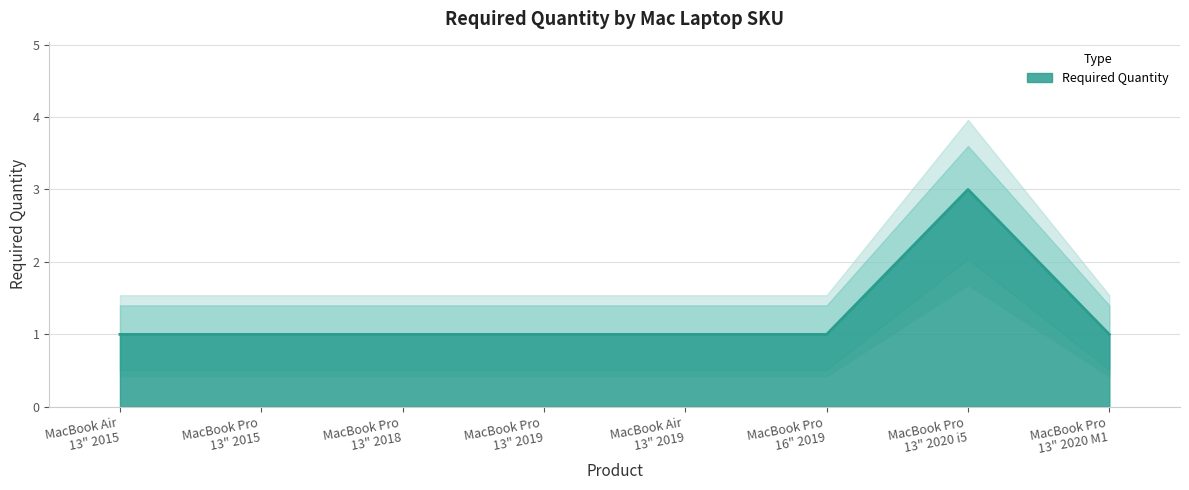

Is it true that Upper Band equals 1.4 at MacBook Pro
13" 2015?

True